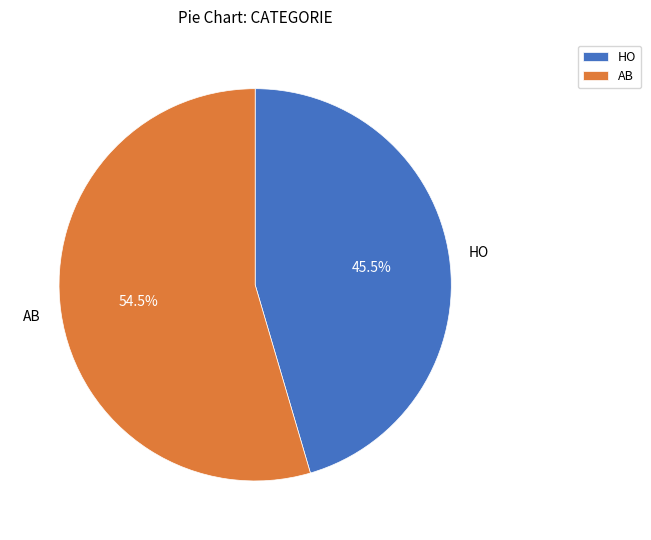

Which slice represents more than half of the pie?

AB